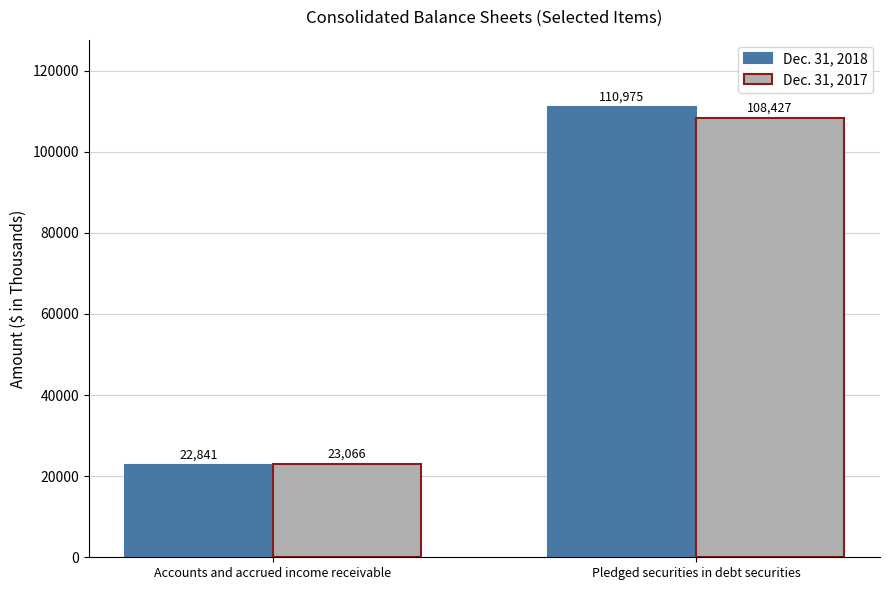

List the series in order of their peak value, lowest first.

Dec. 31, 2017, Dec. 31, 2018